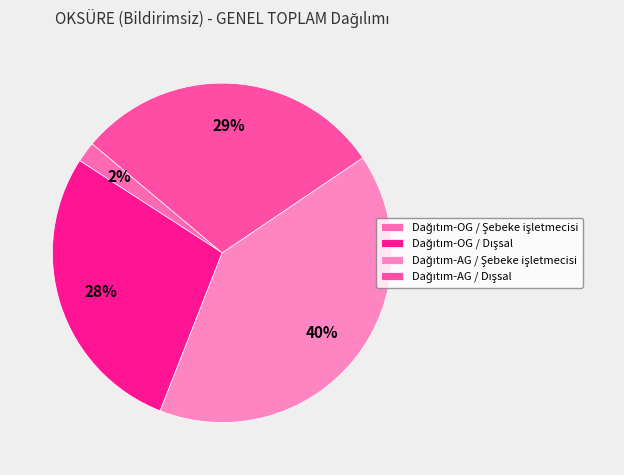

Count the number of slices in the pie.

4